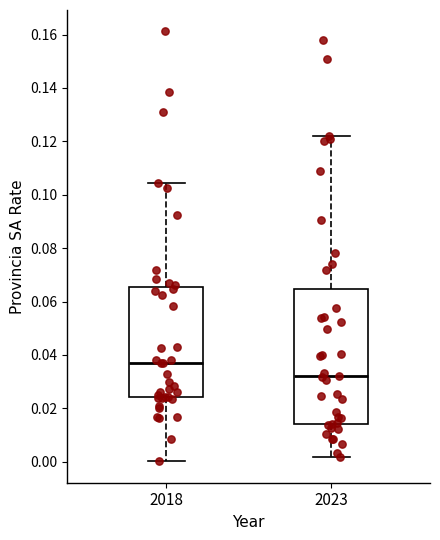

Which box has the lowest median line?

2023